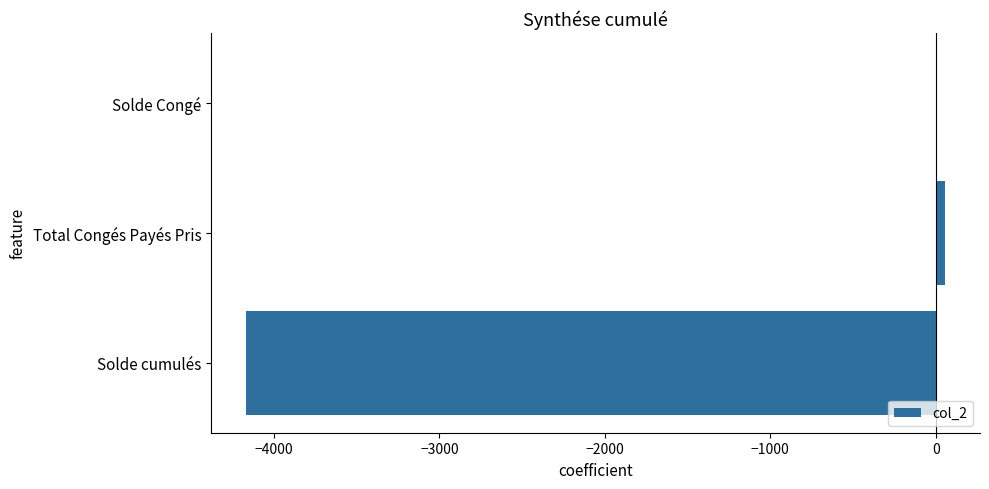

Is it true that the value at Solde cumulés is -1846.1?

False